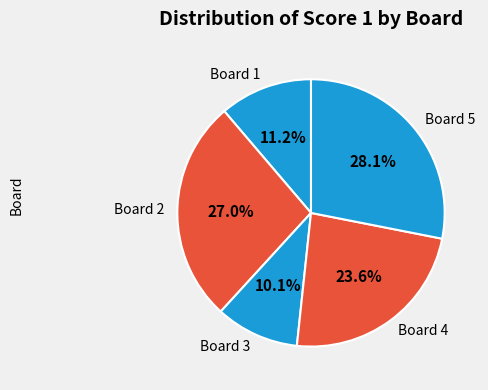

What is the smallest slice in the pie chart?

Board 3